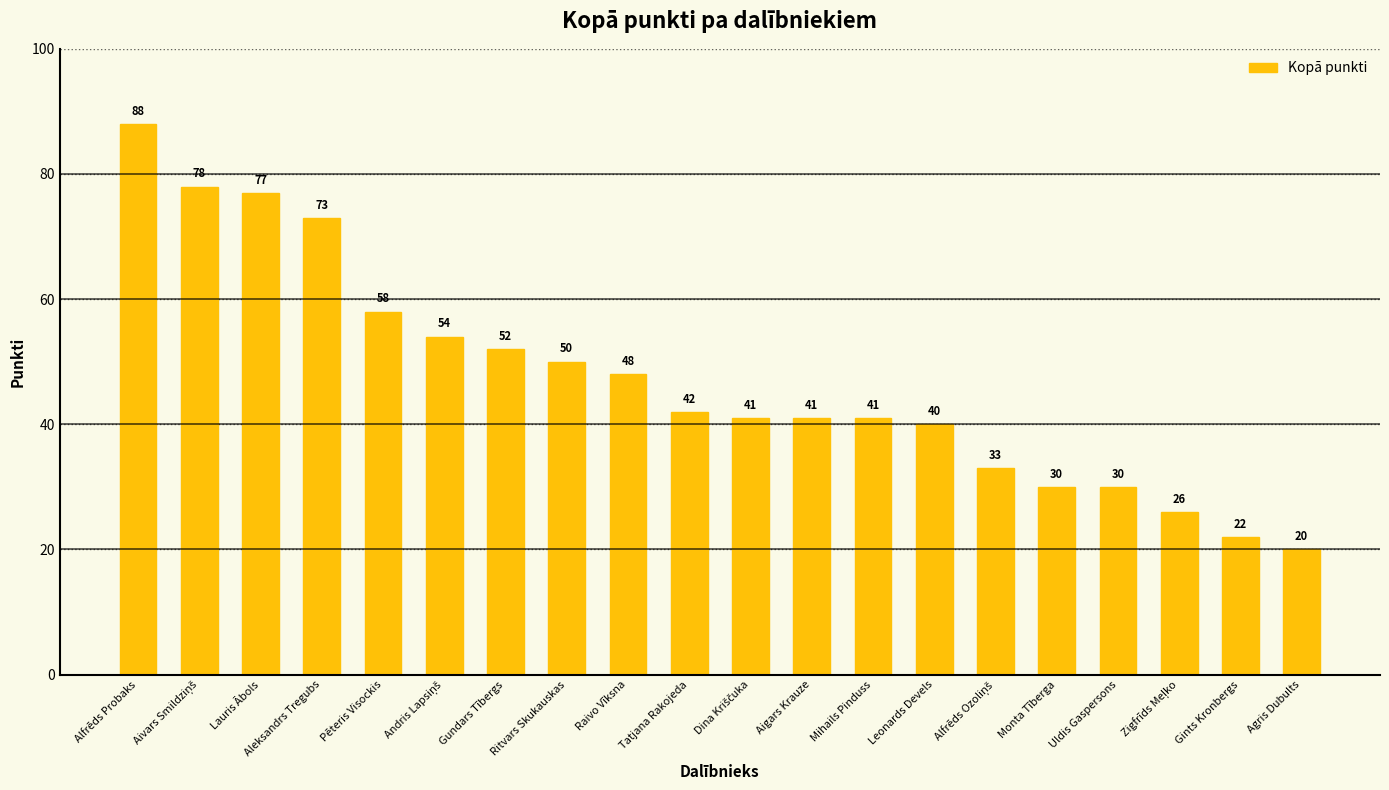

Count the number of categories in the chart.

20